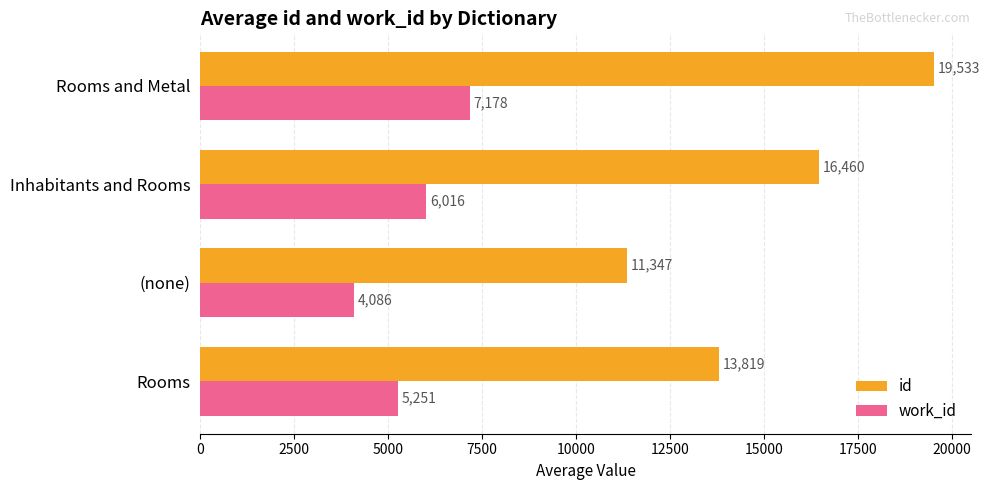

List the labels in order of id value, largest first.

Rooms and Metal, Inhabitants and Rooms, Rooms, (none)